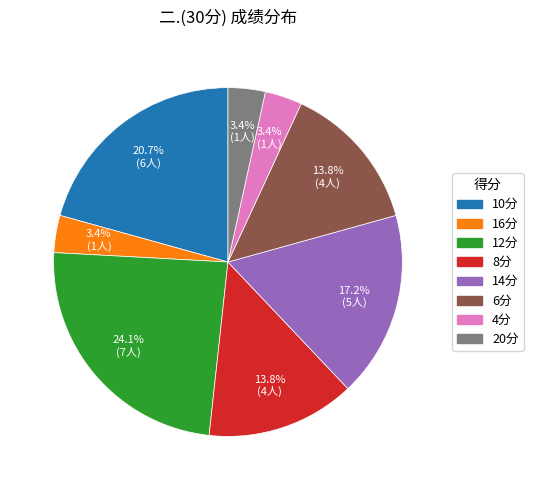

Between 4分 and 12分, which is larger?

12分